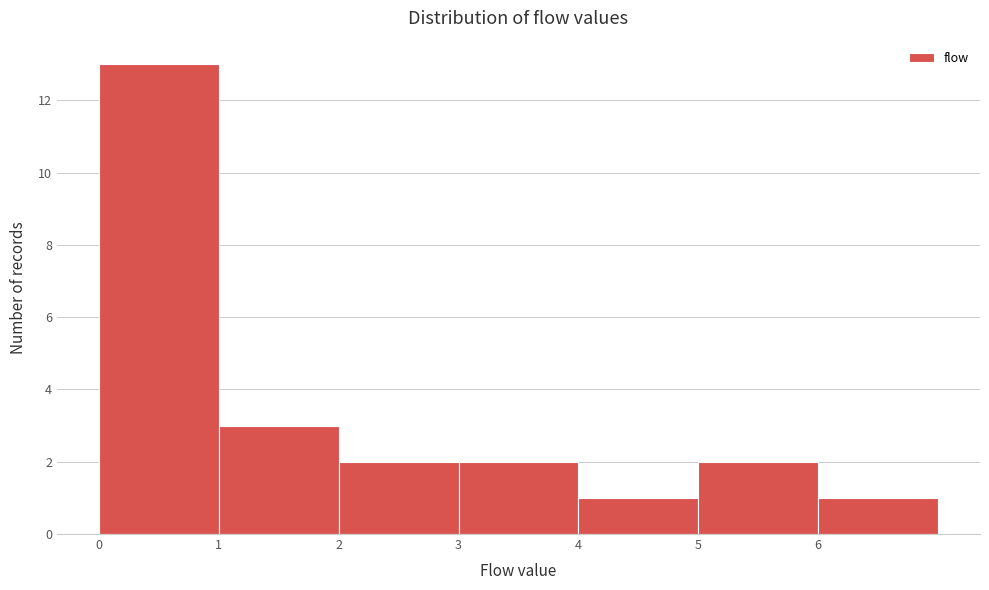

How tall is the bar that spans 6 to 7 on the x-axis? The values are not printed on the chart, so give them approximately, as read against the axis.

1